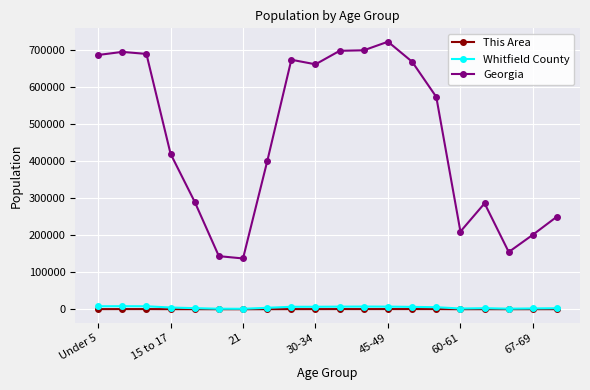

What is the greatest value displayed?

722661